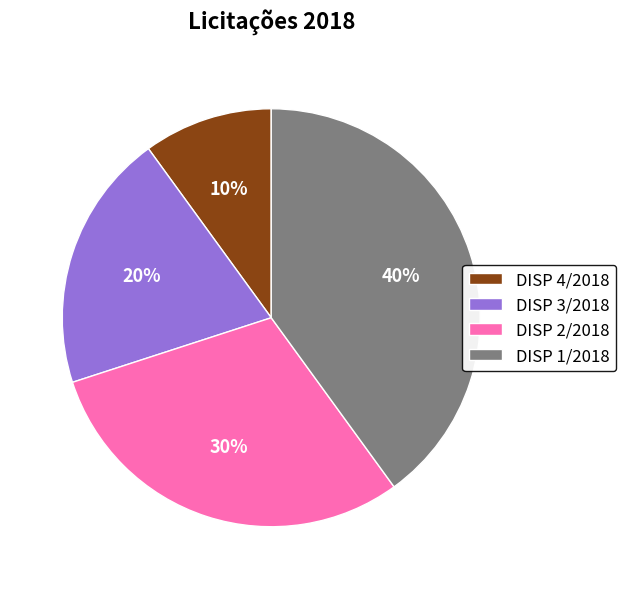

Is it true that DISP 1/2018 is 40% of the pie?

True